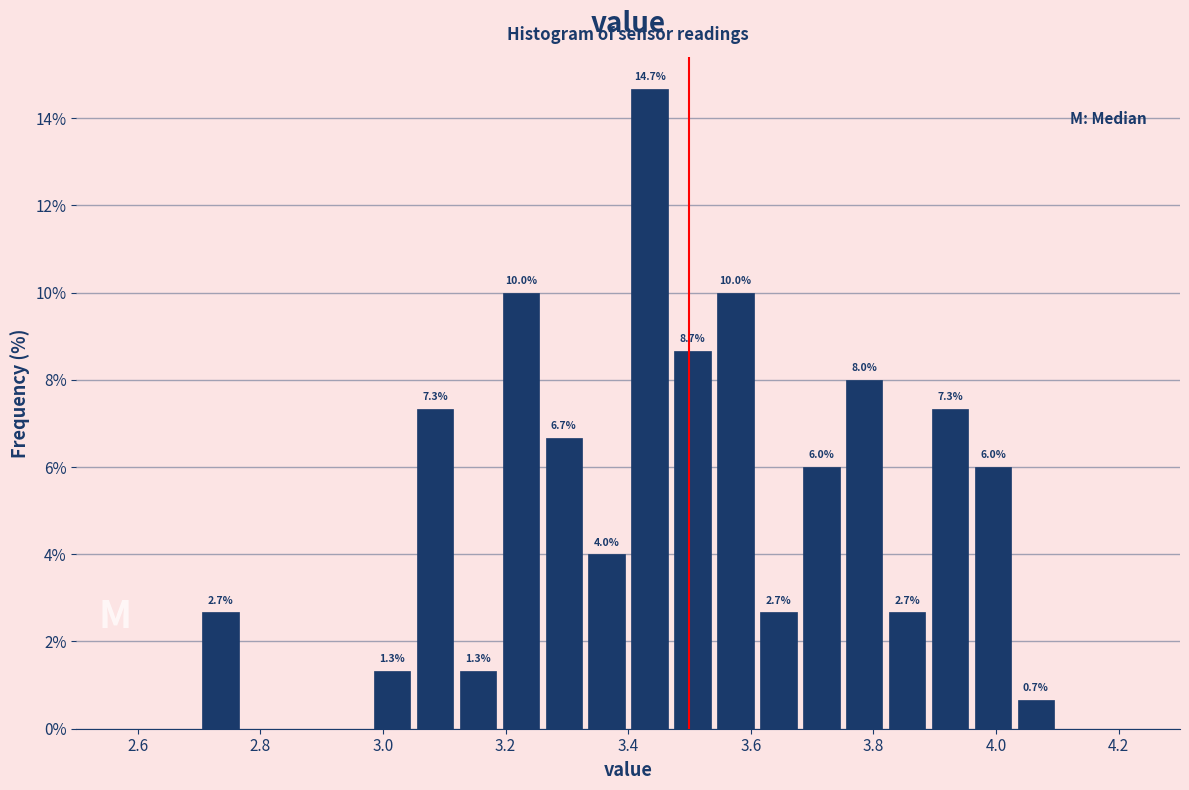

Read against the x-axis, roughly where is the centre of the tallest bar?

3.44